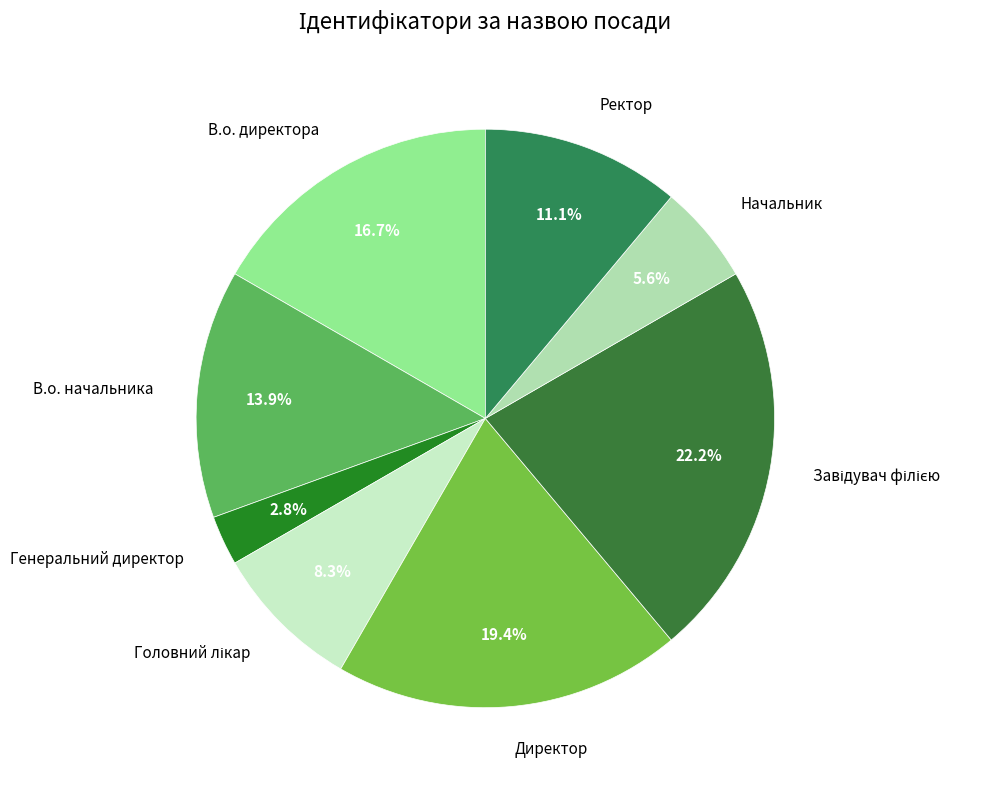

Which category has the smallest portion of the pie?

Генеральний директор